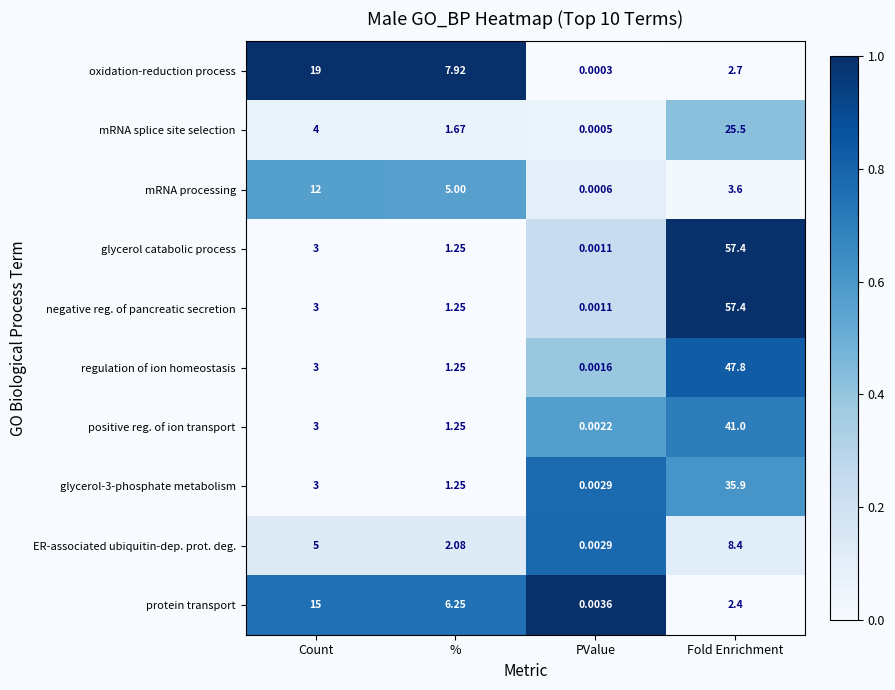

At which category does the chart reach its minimum across all series?

PValue